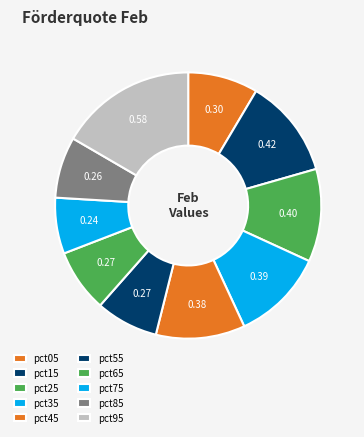

To the nearest percent, what is the combined percentage of pct85 and pct25?

19%